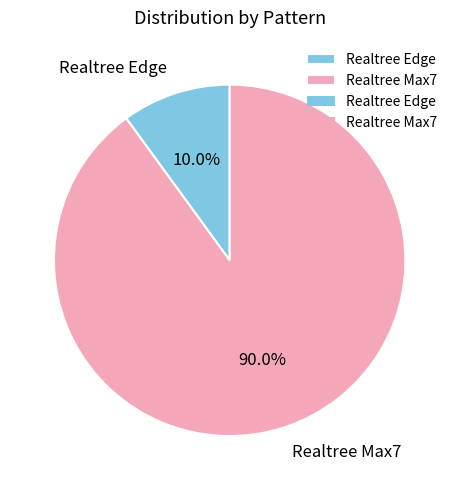

How many slices are in this pie chart?

2